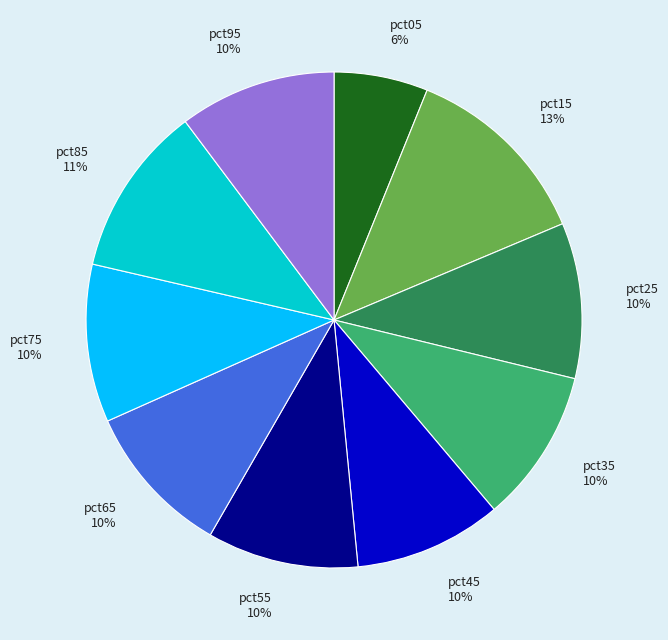

How many segments does this pie chart have?

10